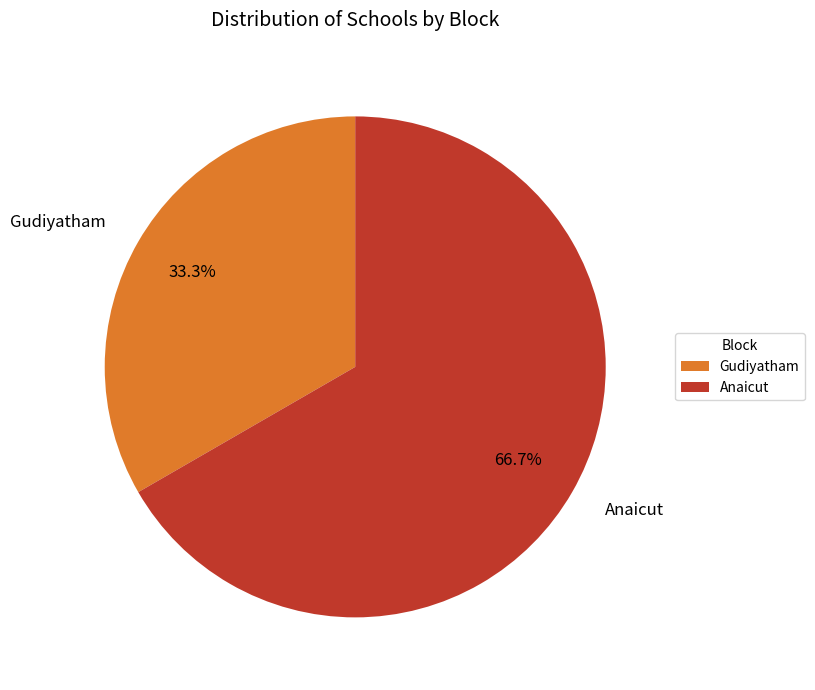

Do Gudiyatham and Anaicut together represent more than half of the pie?

Yes